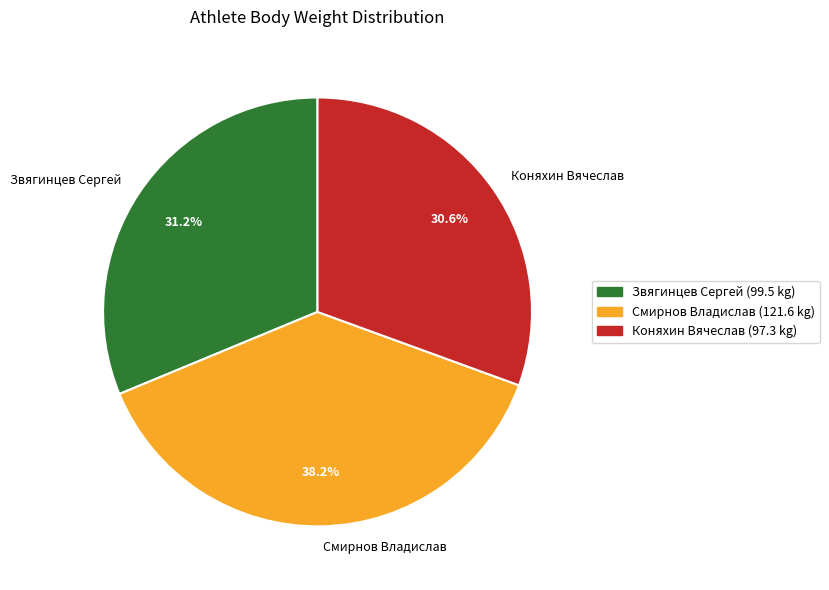

Approximately how many times larger is the value at Смирнов Владислав compared to Коняхин Вячеслав?

1.2